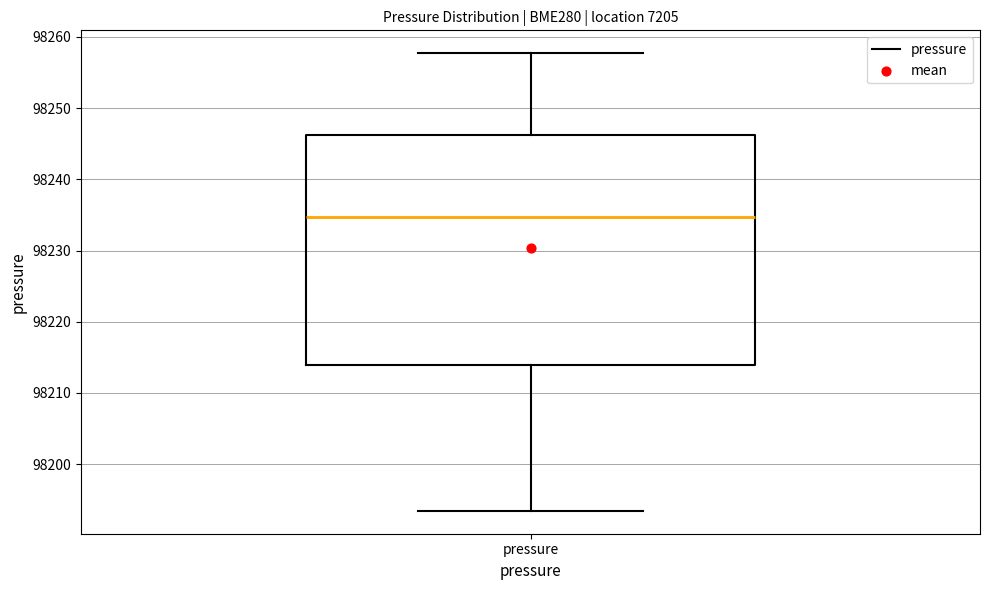

Transcribe this box plot: give where the median line is, the range the box spans, and where the two whiskers end, as read against the y-axis. The values are not printed on the chart, so give them approximately, as read against the axis.

median 98235, box 98214 to 98246, whiskers 98193 to 98258